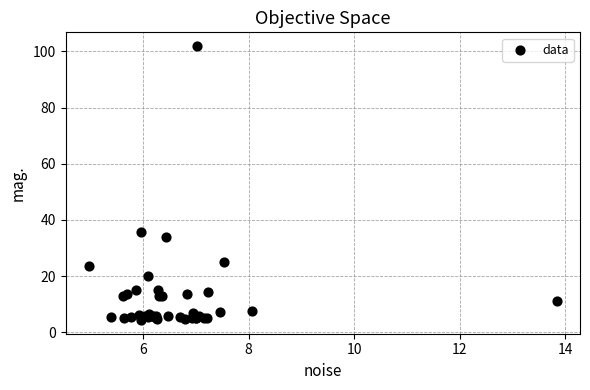

What Y value in the scatter plot is closest to 53?

35.8